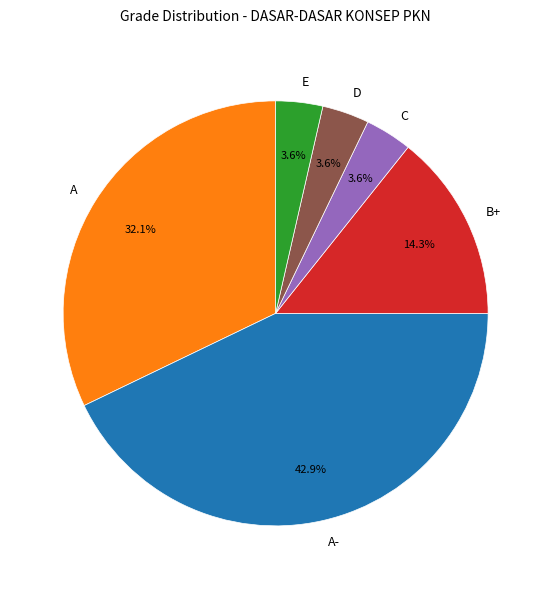

How many segments does this pie chart have?

6